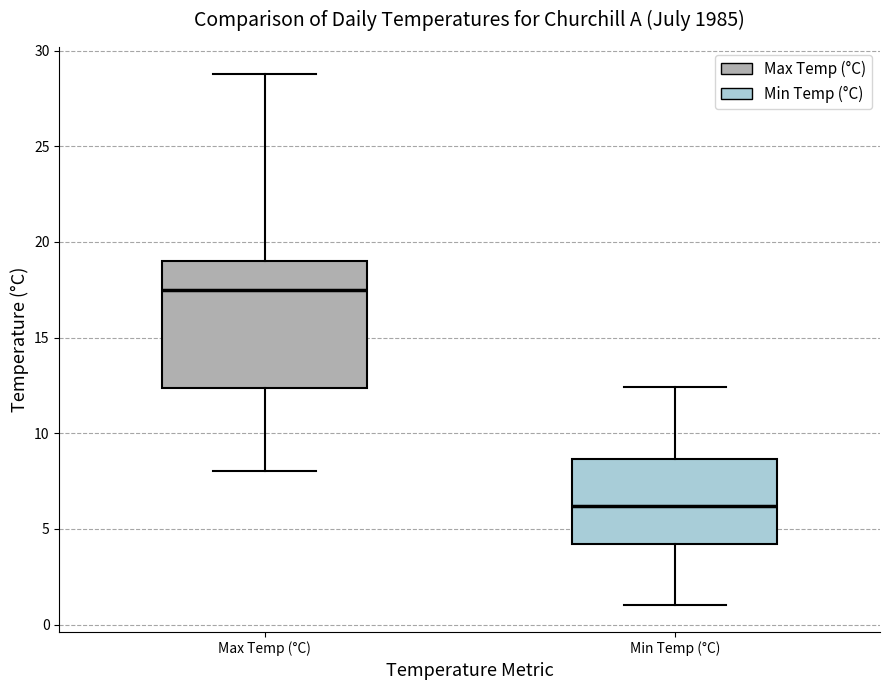

Where is the upper edge of the box for Min Temp (°C) on the y-axis? The values are not printed on the chart, so give them approximately, as read against the axis.

8.5